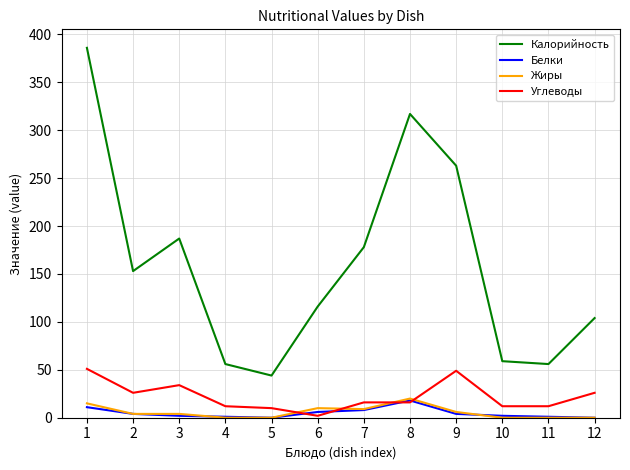

At how many categories does at least one series exceed 354?

1